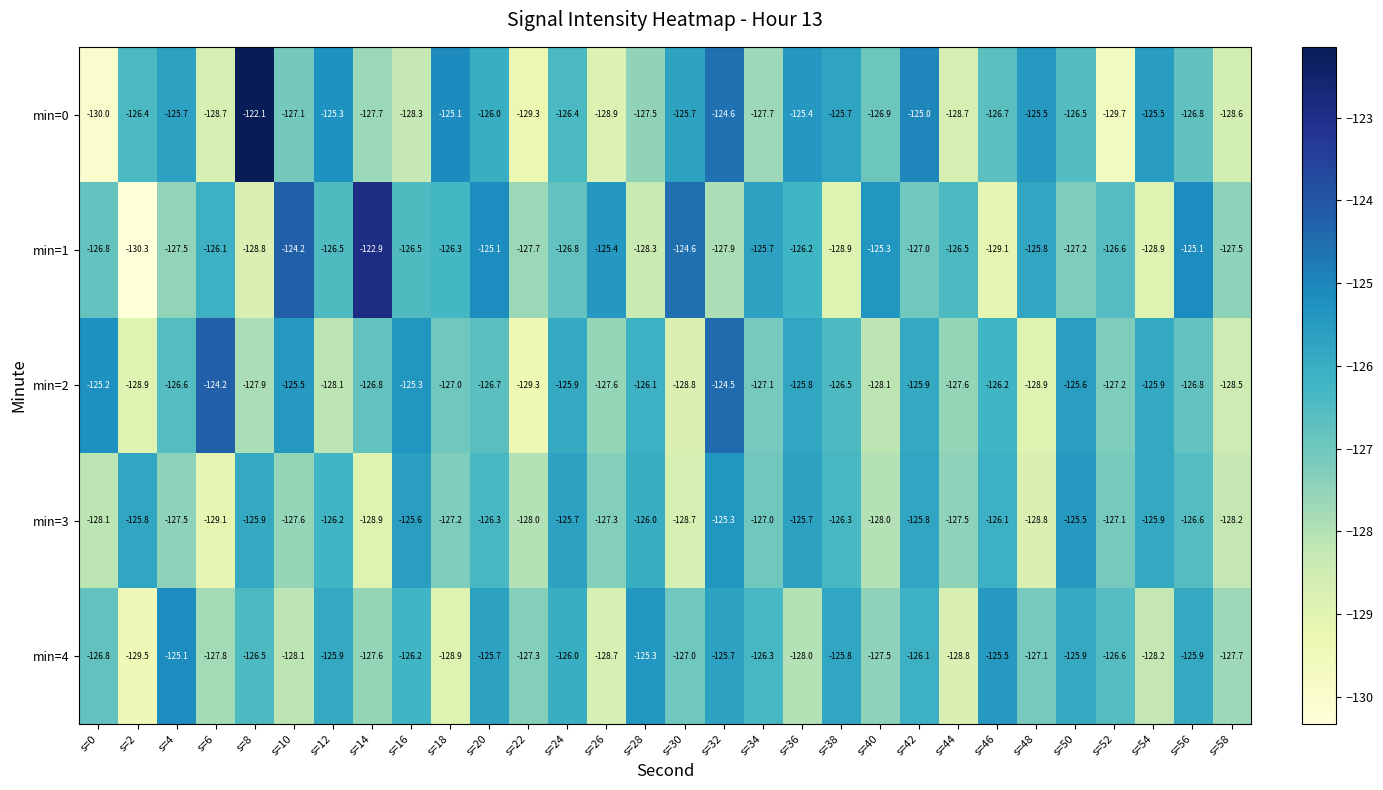

Which series has the largest total across all categories?

min=1